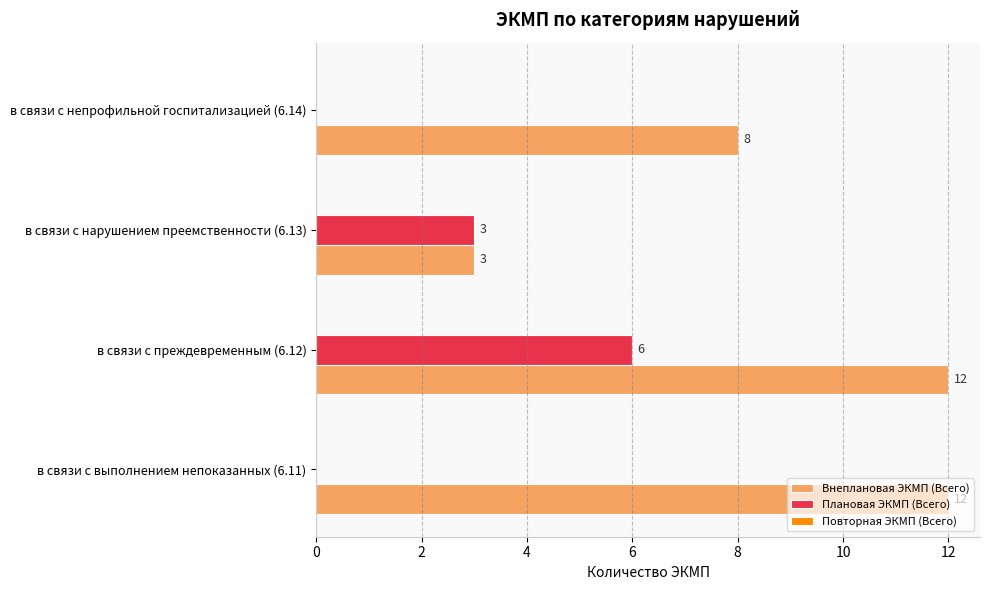

Which series changed the most between в связи с выполнением непоказанных (6.11) and в связи с преждевременным (6.12)?

Плановая ЭКМП (Всего)